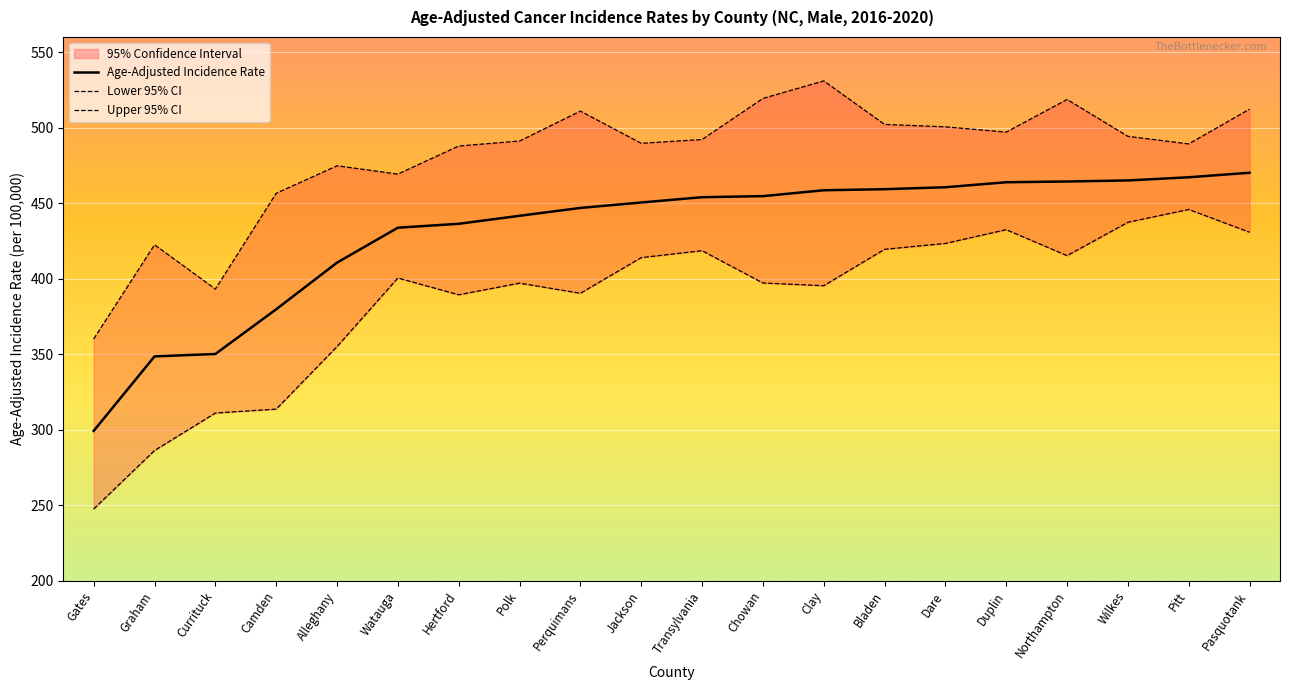

True or false: Lower 95% CI and Age-Adjusted Incidence Rate intersect in this chart.

False